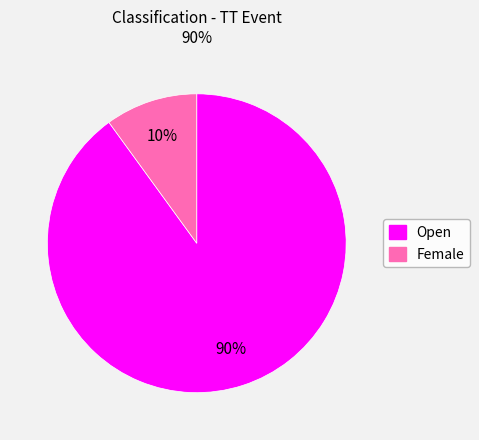

Which category has the smallest portion of the pie?

Female